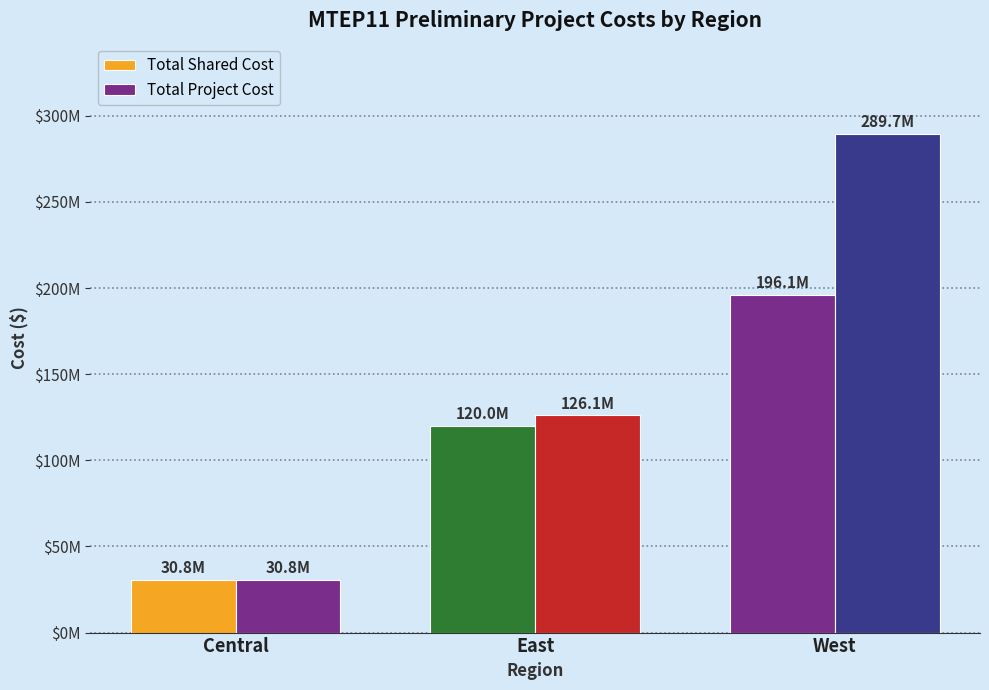

Does the chart contain any negative values?

No